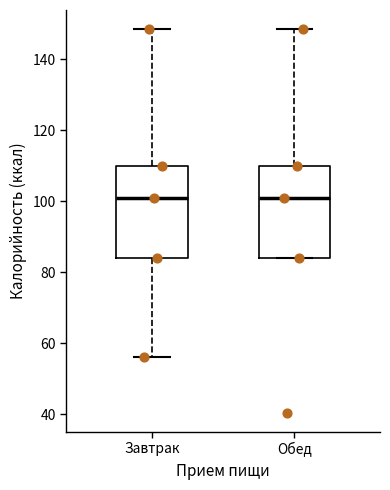

Where is the lower edge of the box for Обед on the y-axis? The values are not printed on the chart, so give them approximately, as read against the axis.

84